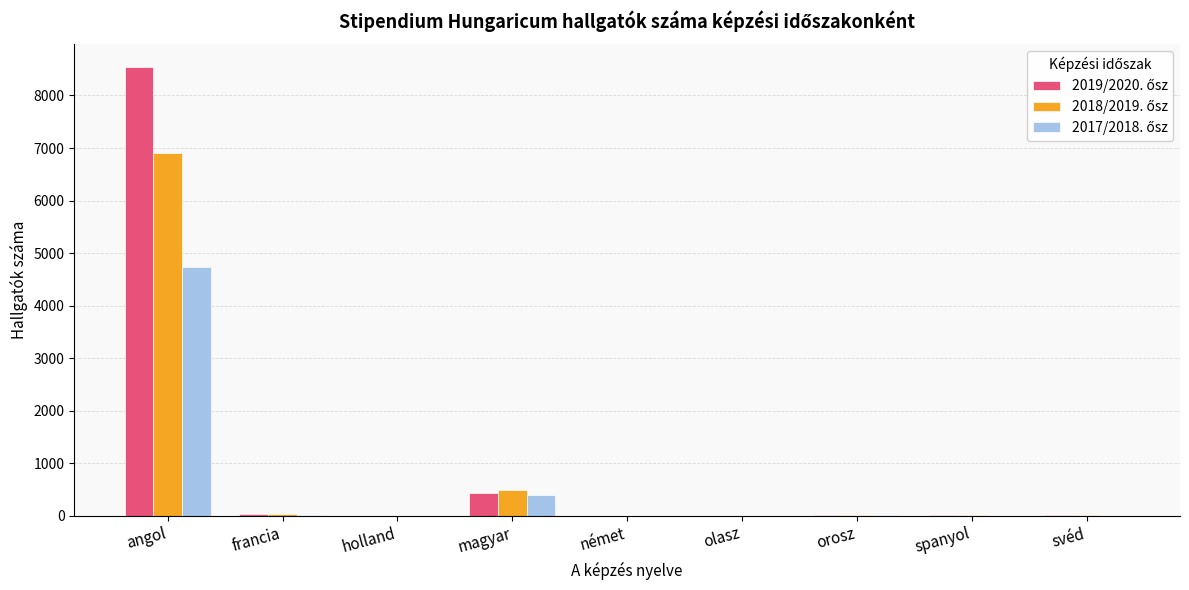

What is the maximum value shown in the chart?

8546